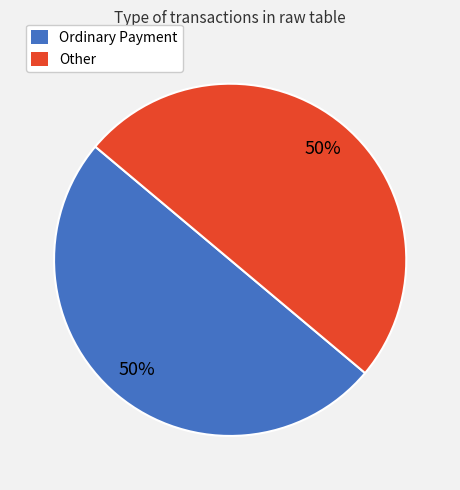

Is the sum of Other and Ordinary Payment greater than half?

Yes